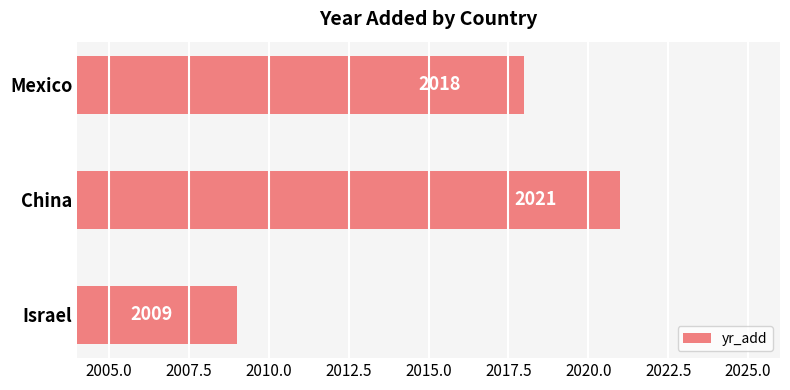

What is the label of the 2nd bar from the bottom?

China